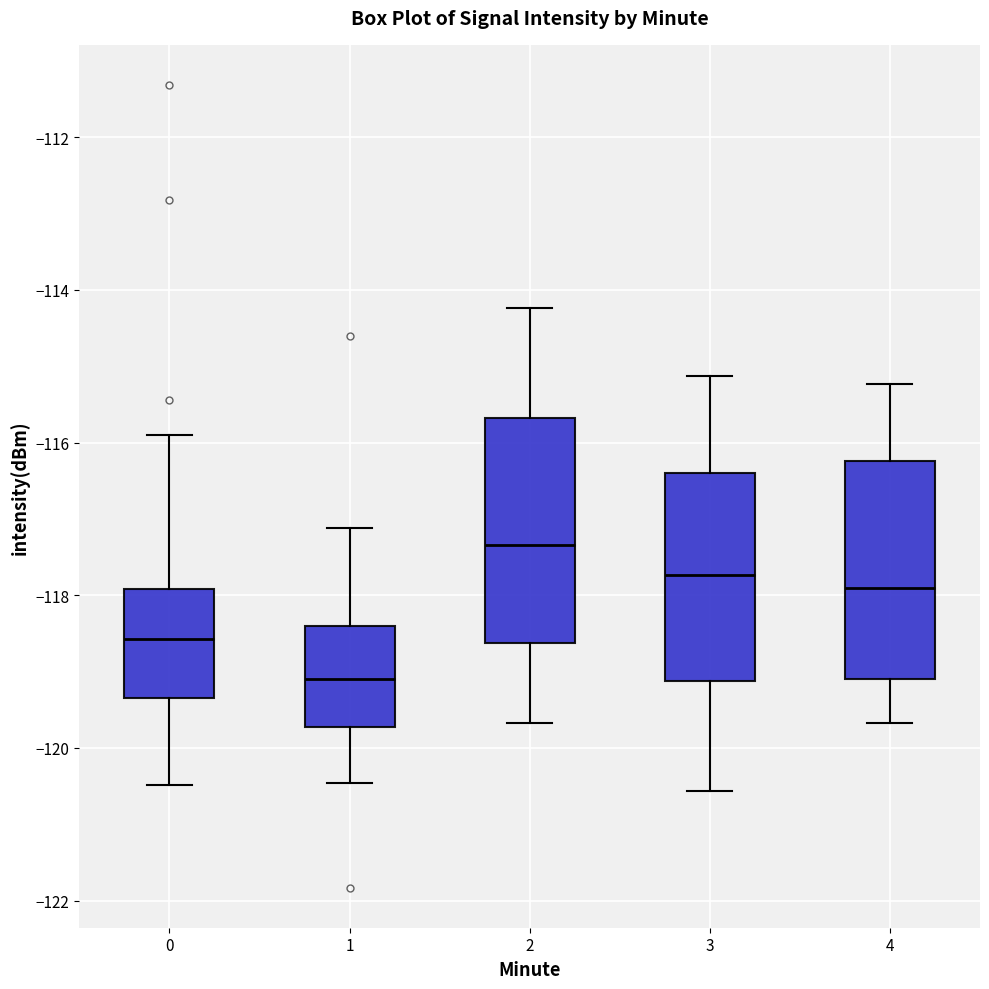

Reading left to right, read every box against the y-axis: the position of its median line, the range the box covers, and the ends of its whiskers. The values are not printed on the chart, so give them approximately, as read against the axis.

0: median -118.6, box -119.4 to -118.0, whiskers -120.4 to -116.0
1: median -119.0, box -119.8 to -118.4, whiskers -120.4 to -117.2
2: median -117.4, box -118.6 to -115.6, whiskers -119.6 to -114.2
3: median -117.8, box -119.2 to -116.4, whiskers -120.6 to -115.2
4: median -118.0, box -119.0 to -116.2, whiskers -119.6 to -115.2